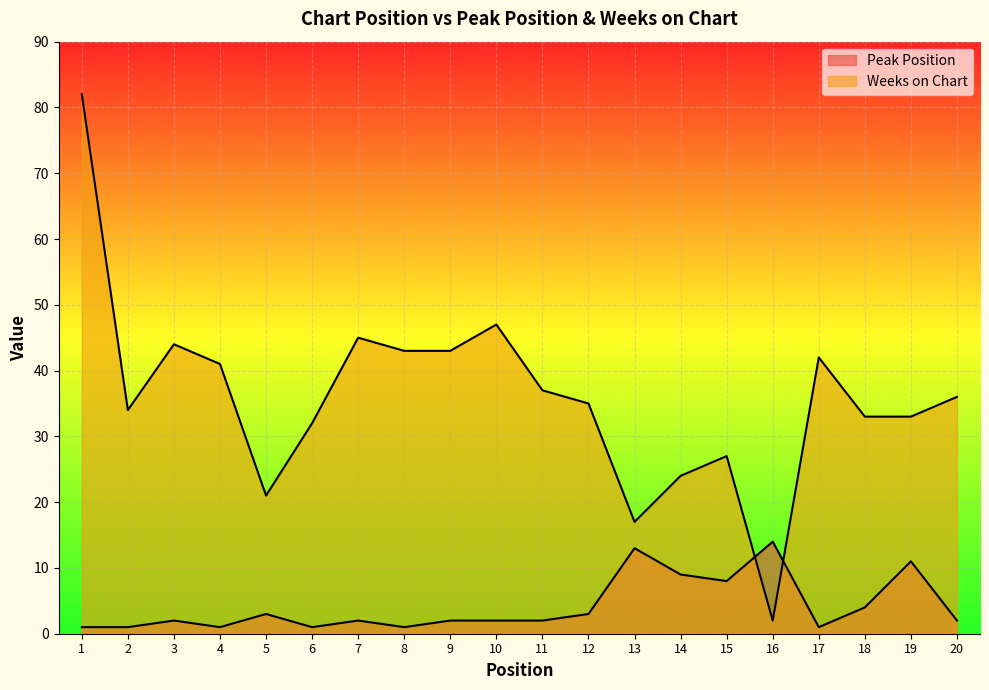

Reading left to right, list all the values displayed in this chart.

Peak Position: 1	1	2	1	3	1	2	1	2	2	2	3	13	9	8	14	1	4	11	2
Weeks on Chart: 82	34	44	41	21	32	45	43	43	47	37	35	17	24	27	2	42	33	33	36